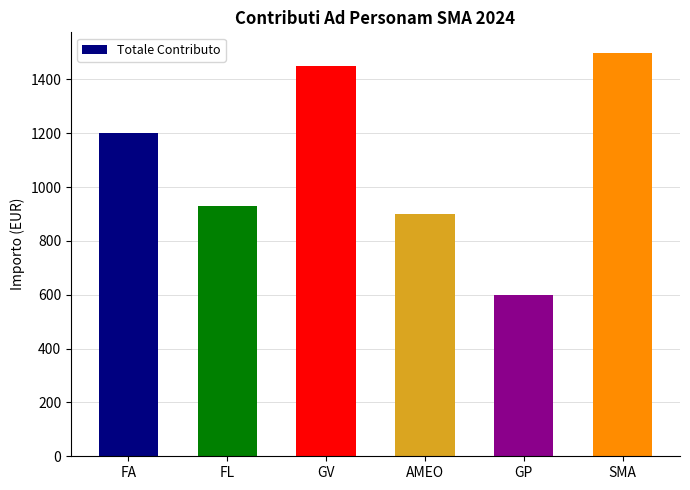

What is the greatest value displayed?

1500